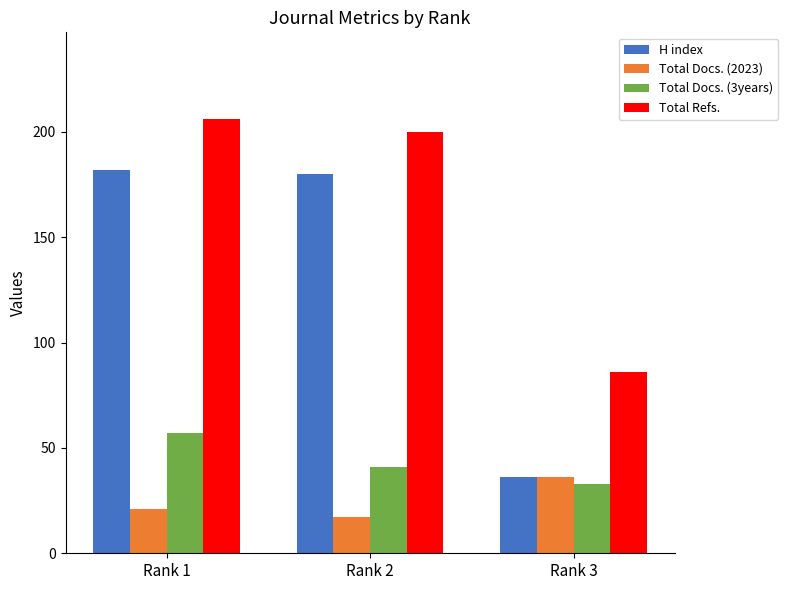

What is the value of the H index bar at the 2nd from the left?

180